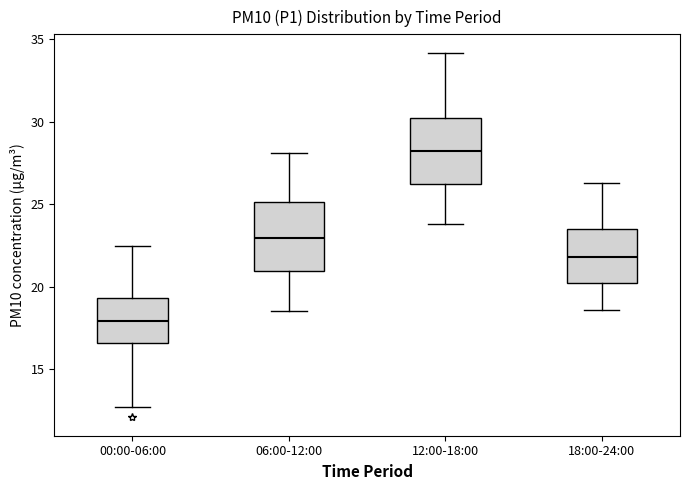

Which box's median line is the highest?

12:00-18:00